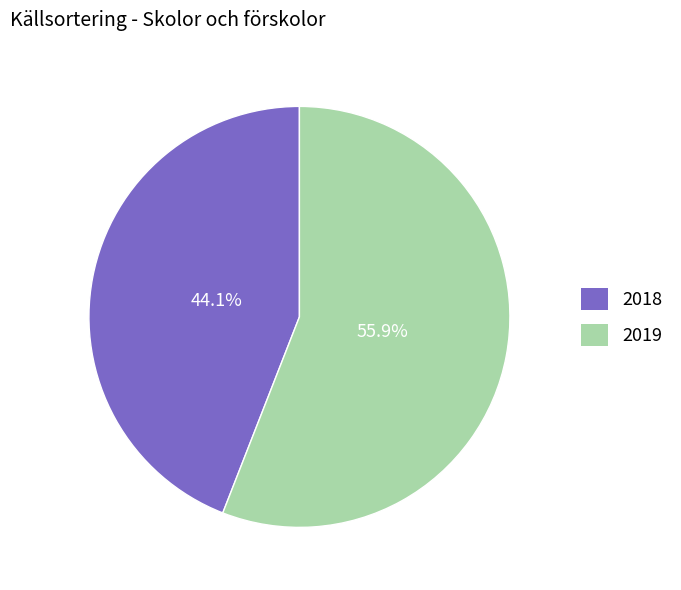

To the nearest percent, what is the difference between the 2018 and 2019 slice percentages?

12%